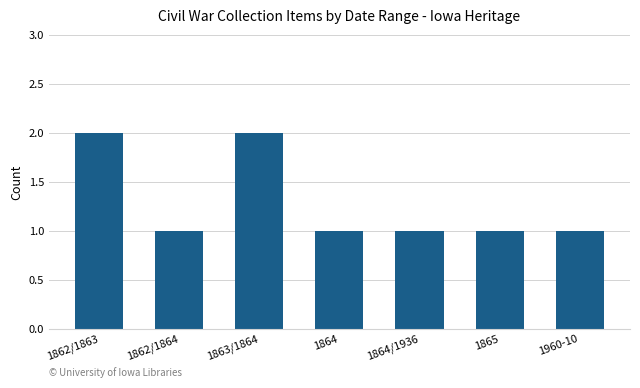

What is the sum of all values?

9